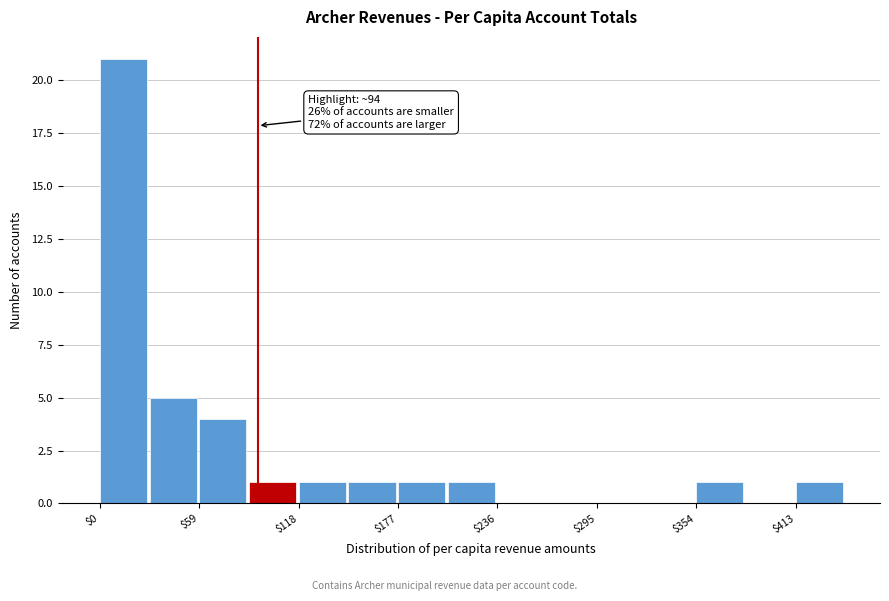

Around what value on the x-axis is the tallest bar? Give the approximate position of its centre, as read against the axis.

10